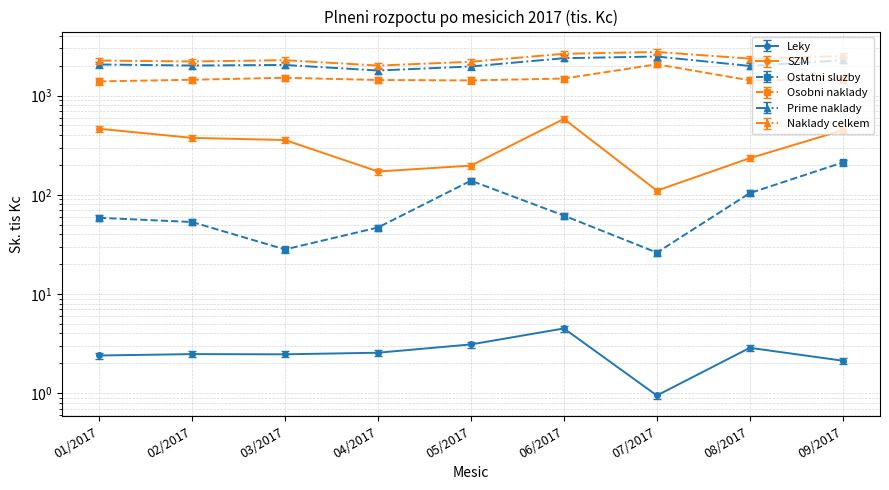

Is the value of Osobni naklady at 08/2017 greater than the value of Prime naklady at 09/2017?

No